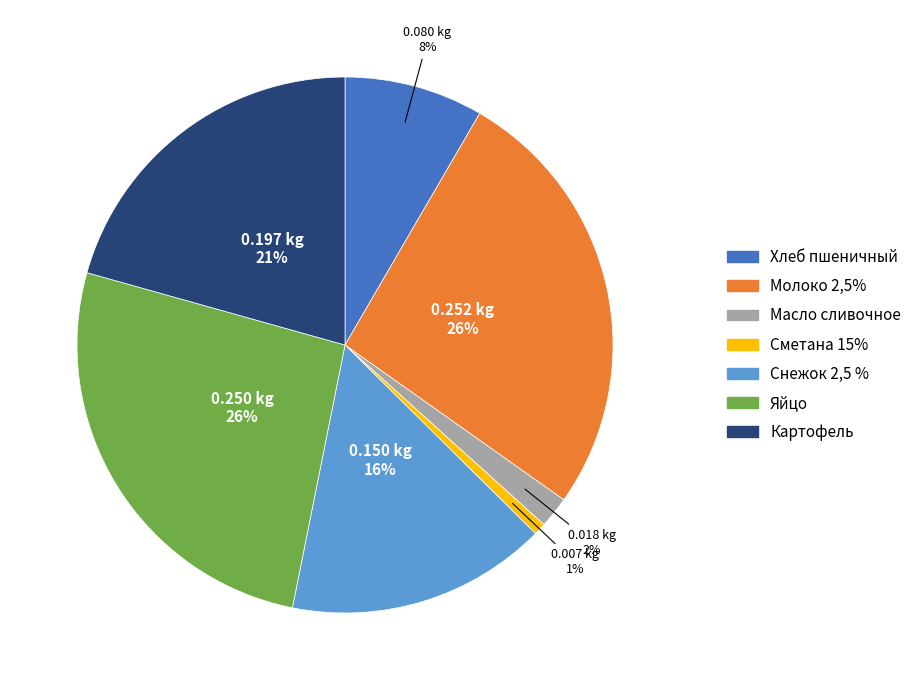

To the nearest percent, what is the average slice percentage?

14%